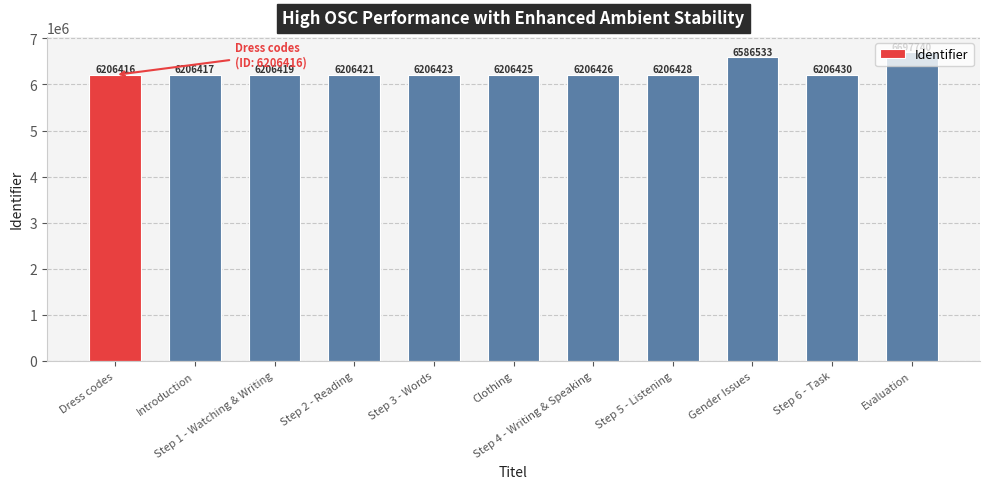

Which category has the lowest value across all series?

Dress codes